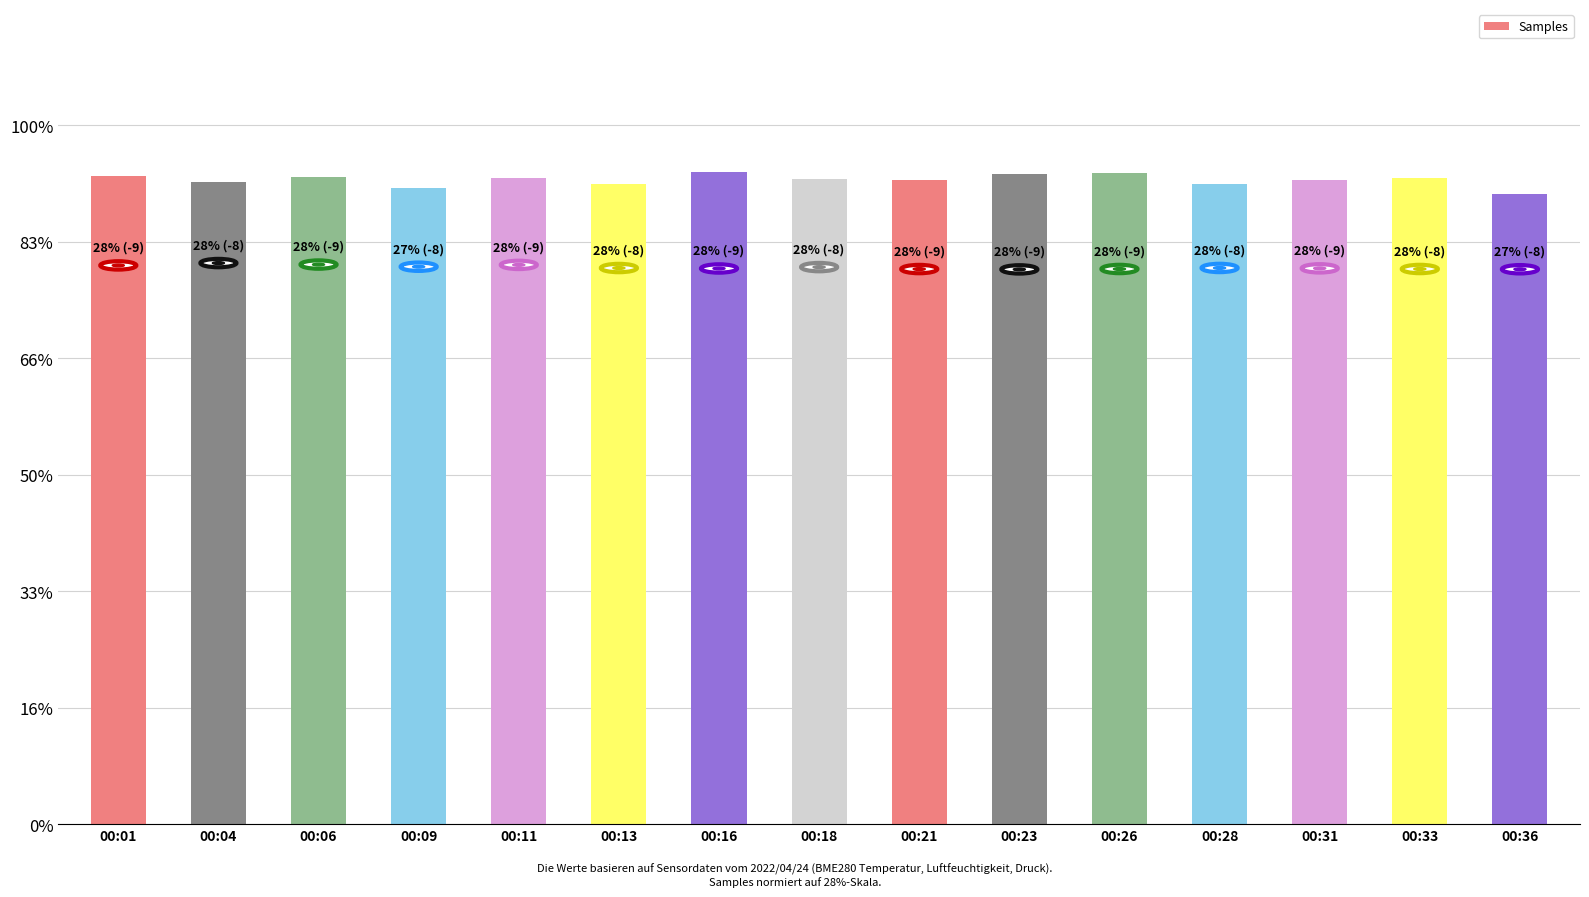

The value at 00:16 is 28.0. True or false?

True